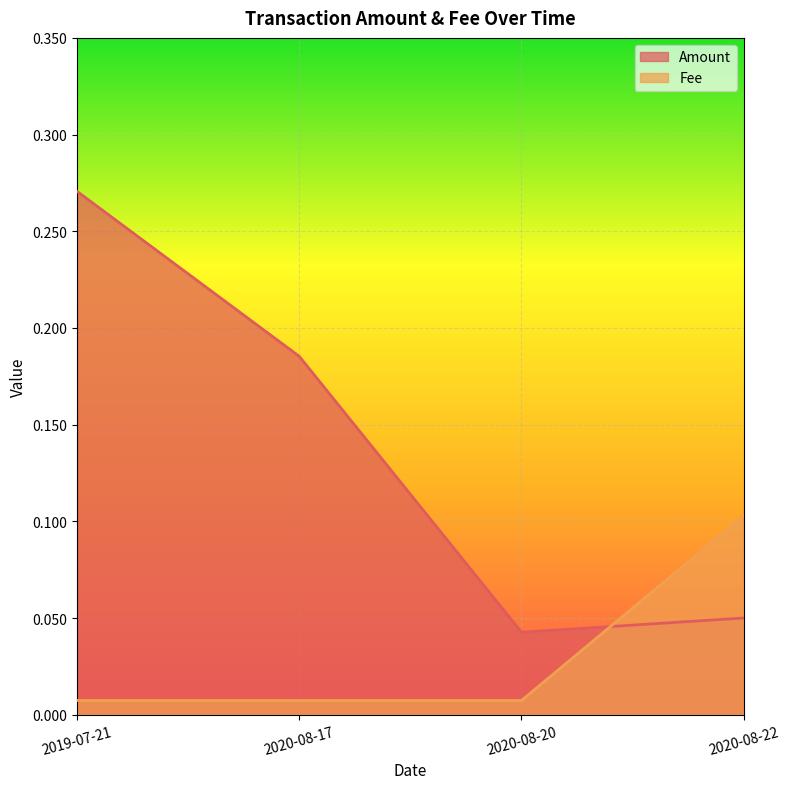

List the series in order of their overall mean, lowest first.

Fee, Amount